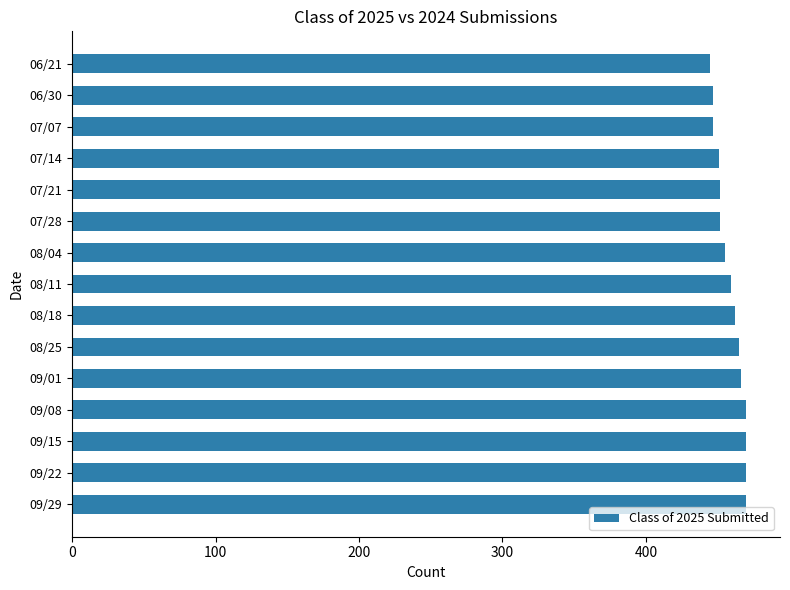

What is the smallest value displayed?

445